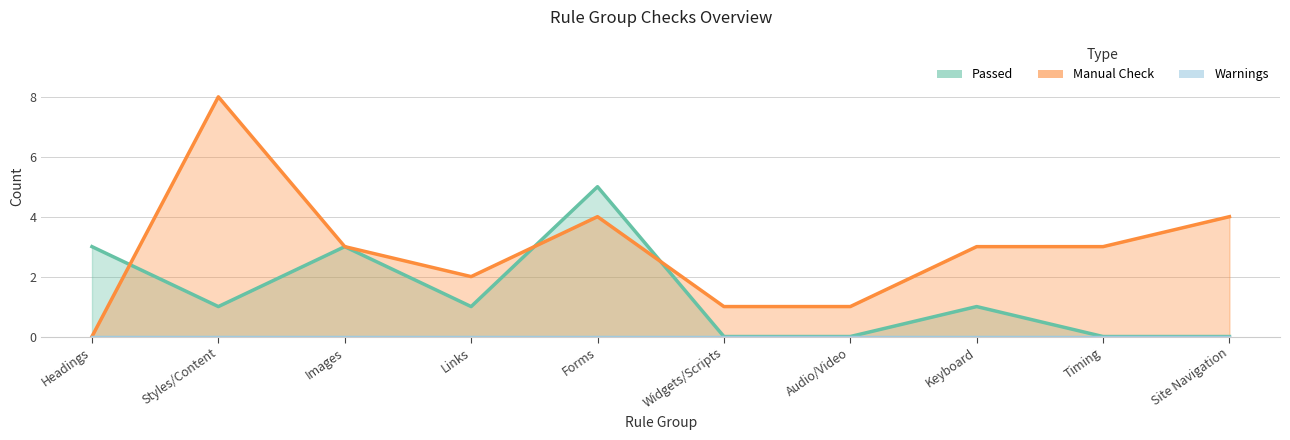

What is the average value of the Manual Check series?

3